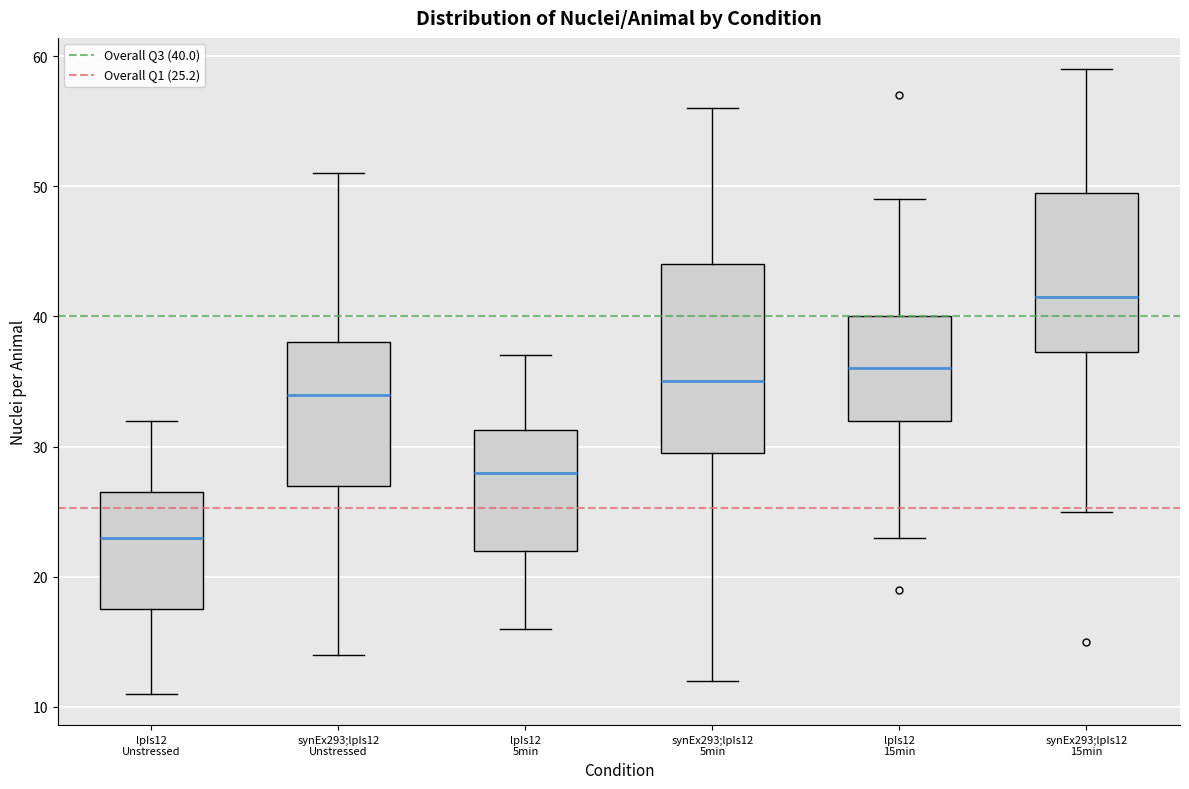

Which box is the tallest, from its lower edge to its upper edge?

synEx293;lpIs12 5min